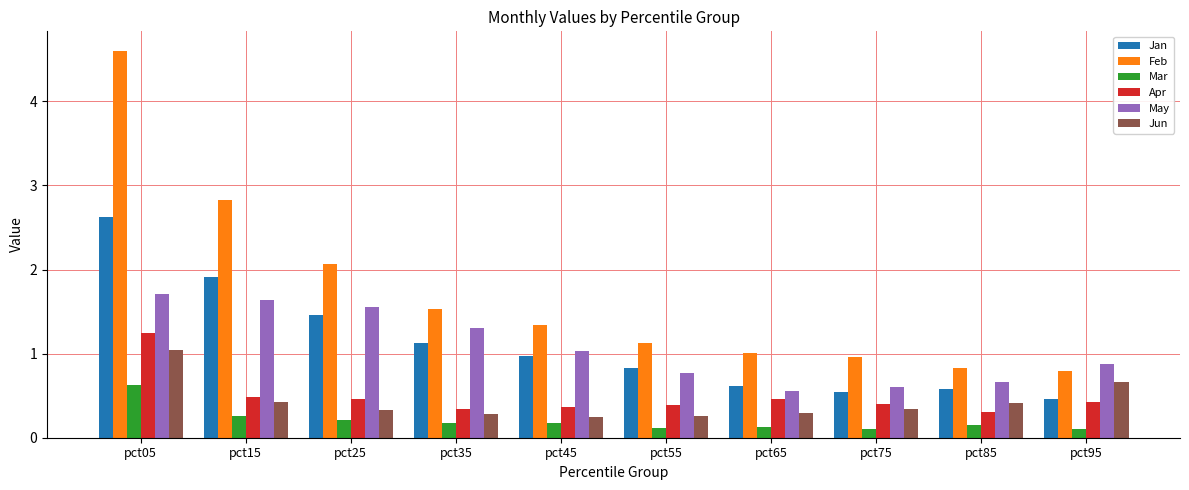

At which category is the sum across all series the highest?

pct05